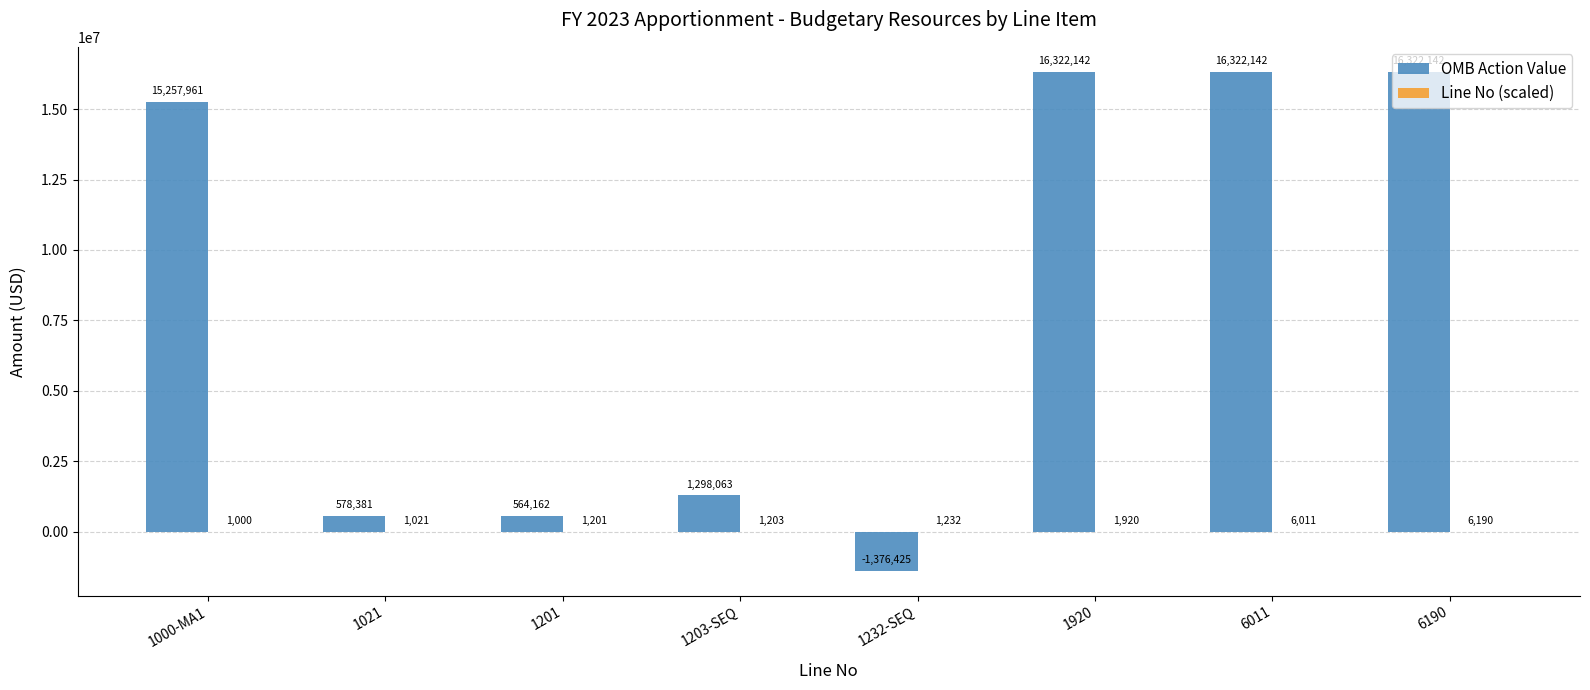

Read the OMB Action Value value at 1203-SEQ, to the nearest 10.

1298060